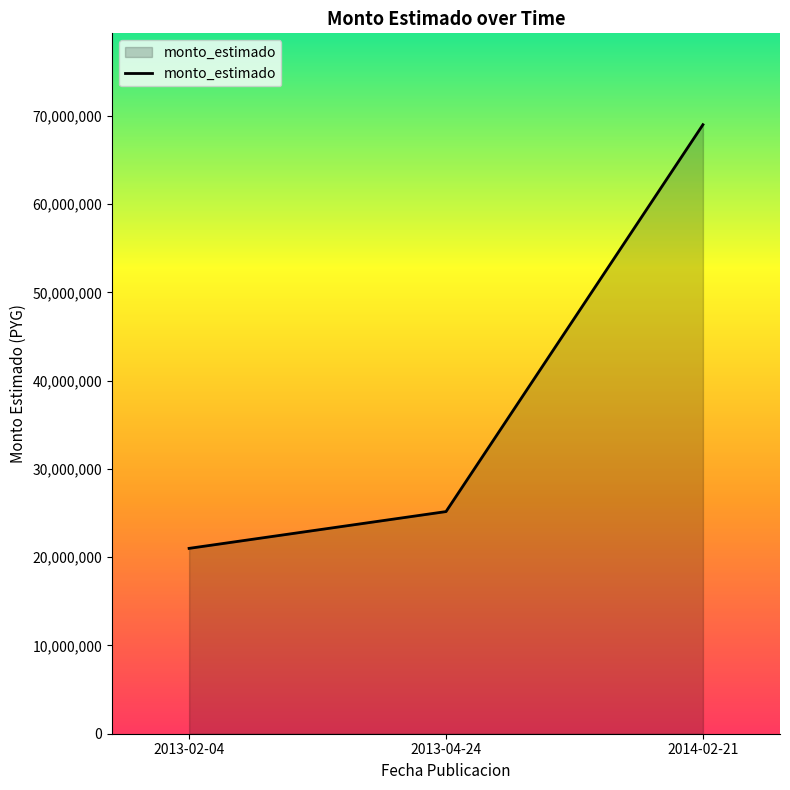

Reading right to left, transcribe all the data shown in this chart.

2014-02-21=69000000	2013-04-24=25167150	2013-02-04=21000000